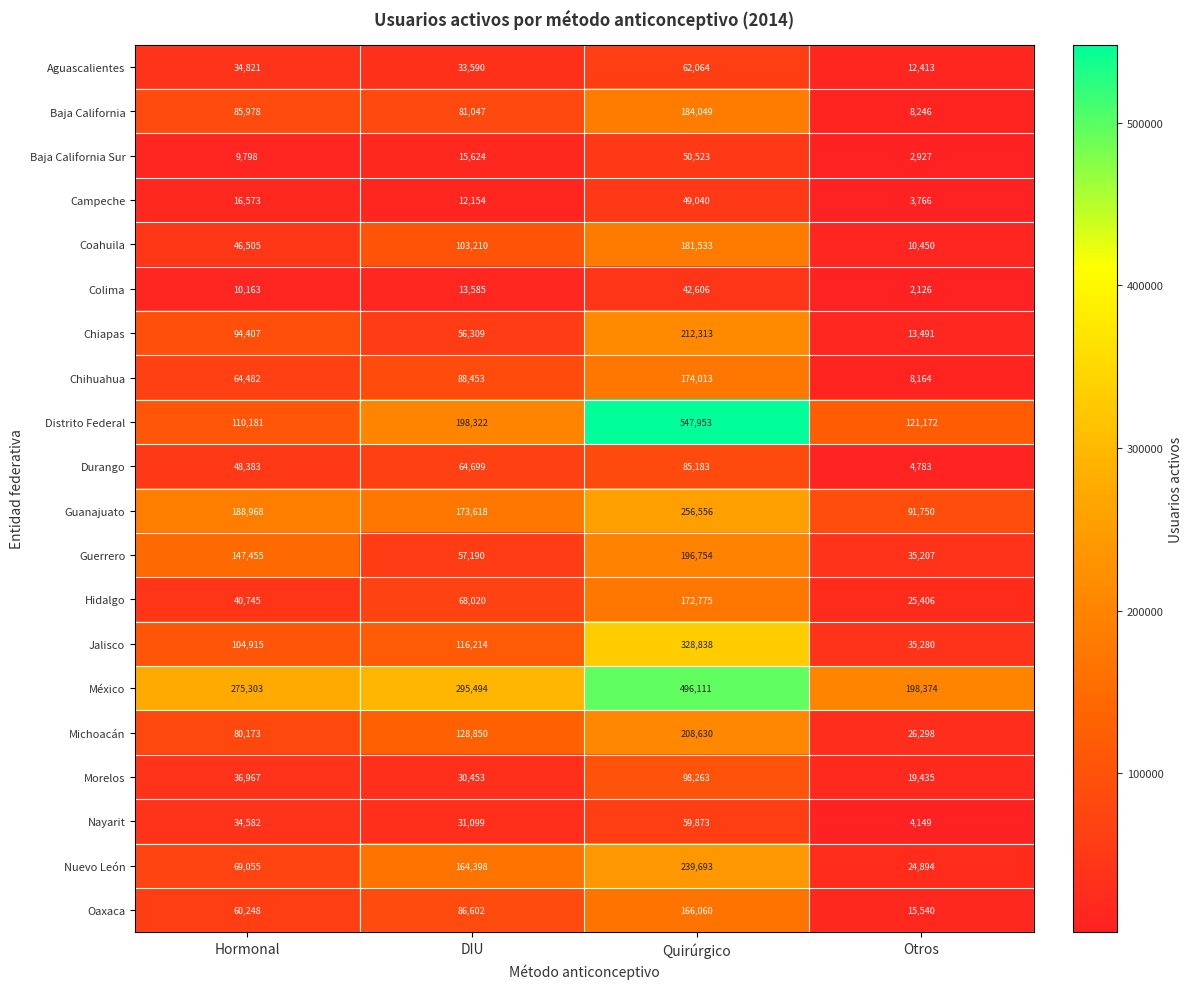

What is the difference between the maximum and minimum values in the Distrito Federal series?

437772